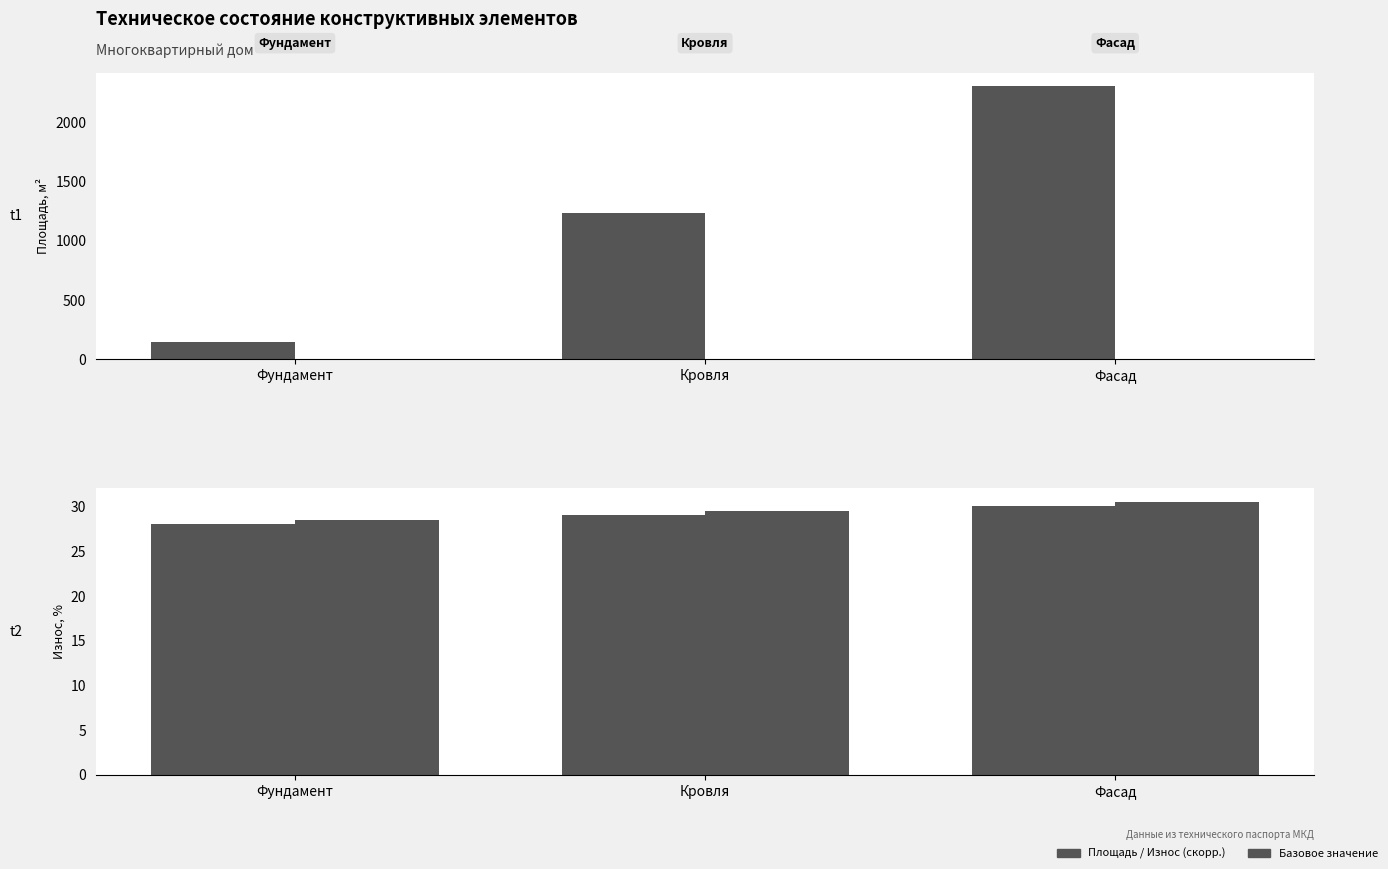

True or false: Износ, % has a value of 19.4 at Фасад.

False